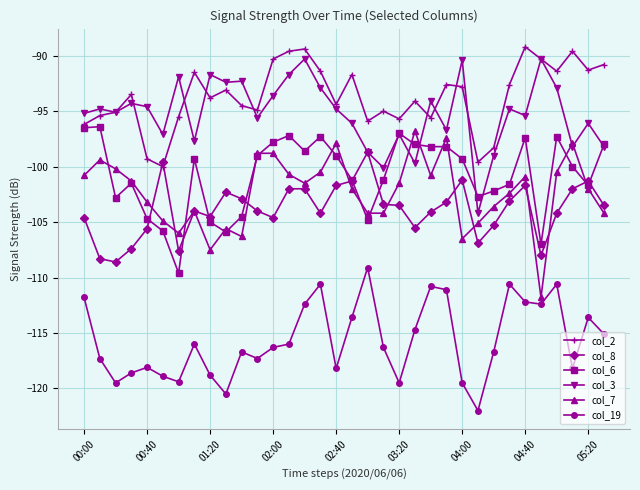

True or false: col_6 has more than 2 interior local peaks.

True